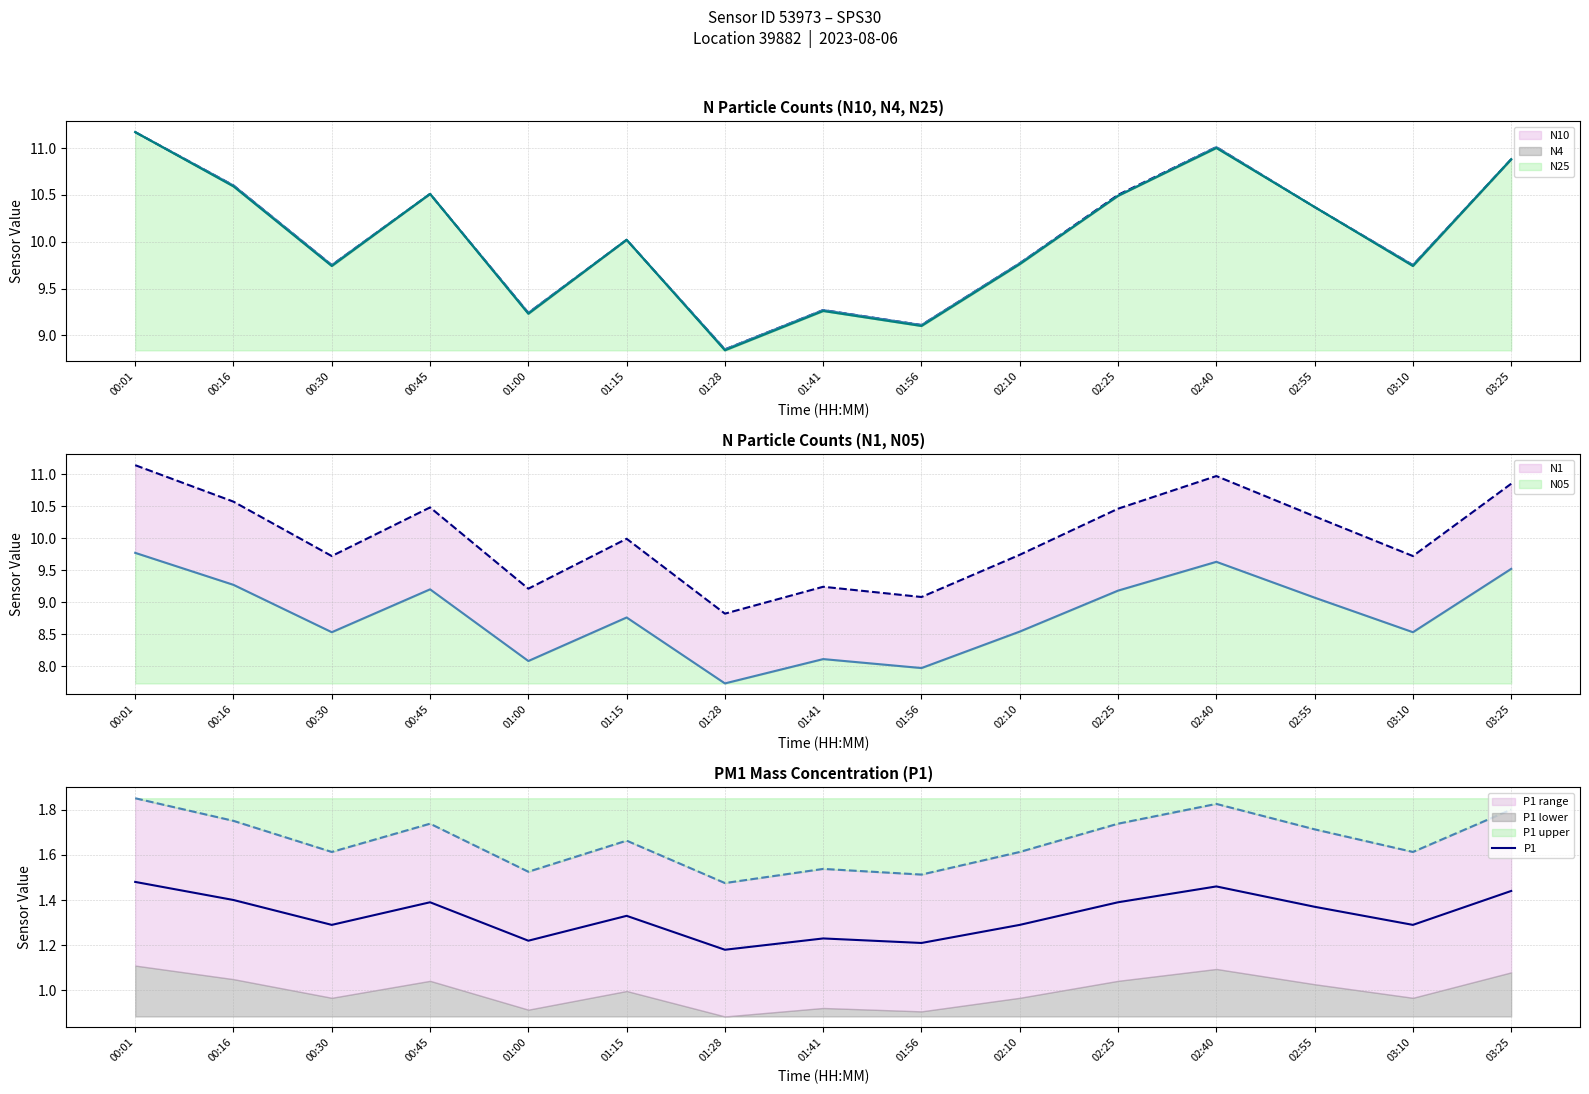

At which label is P1 closest to 1?

01:28